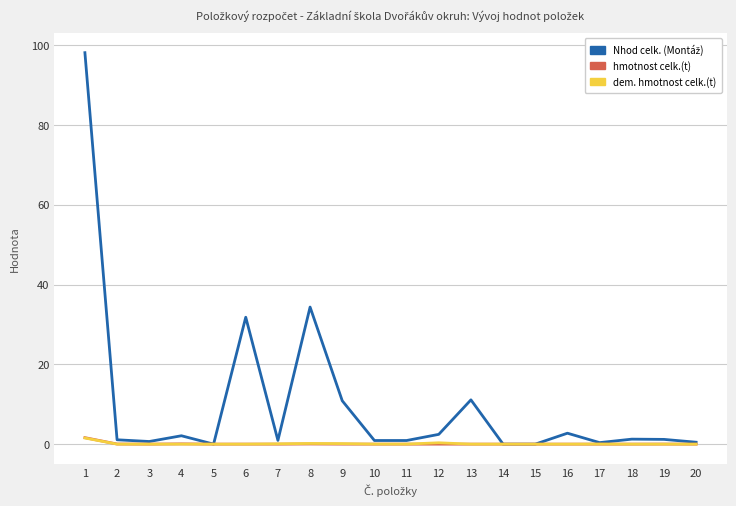

What is the maximum value shown in the chart?

98.1